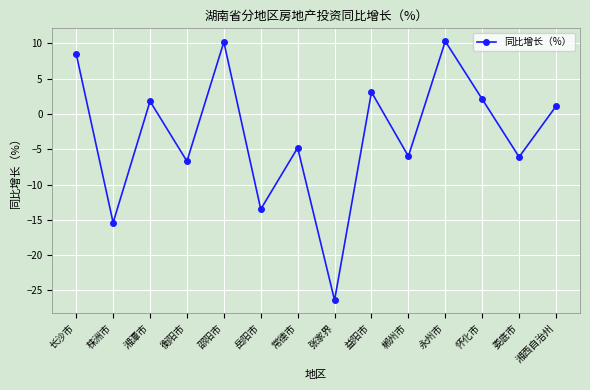

Which category has the lowest value across all series?

张家界